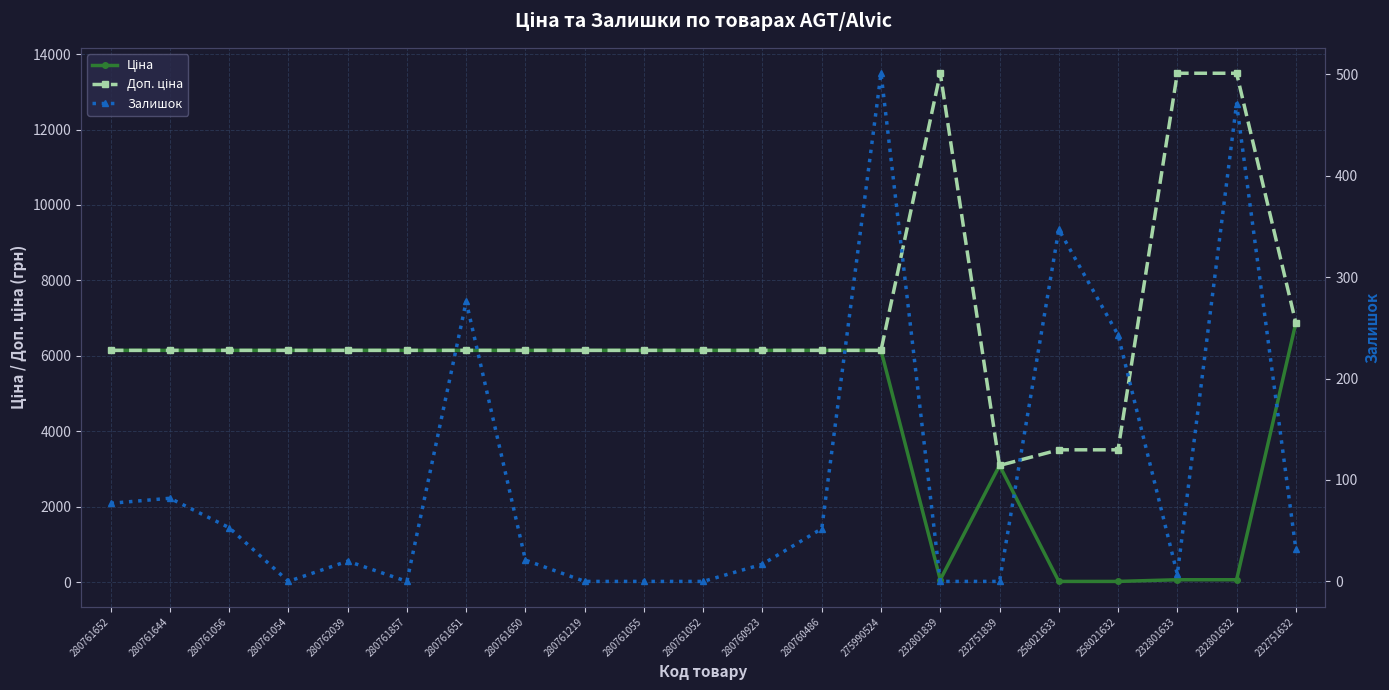

Which category has the highest value across all series?

232801839